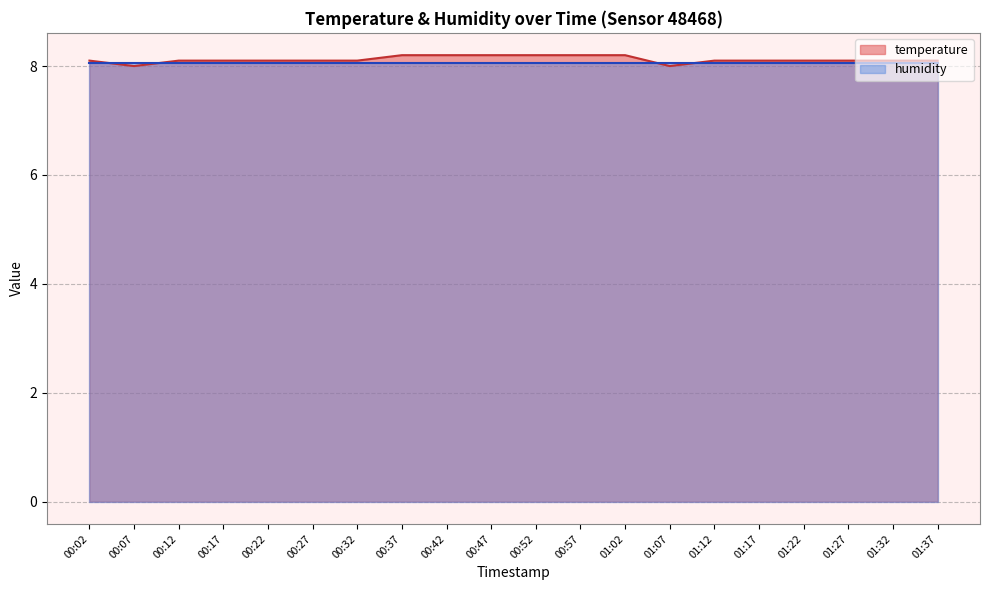

List the labels in order of value, smallest first.

00:07, 01:07, 00:02, 00:12, 00:17, 00:22, 00:27, 00:32, 01:12, 01:17, 01:22, 01:27, 01:32, 01:37, 00:37, 00:42, 00:47, 00:52, 00:57, 01:02